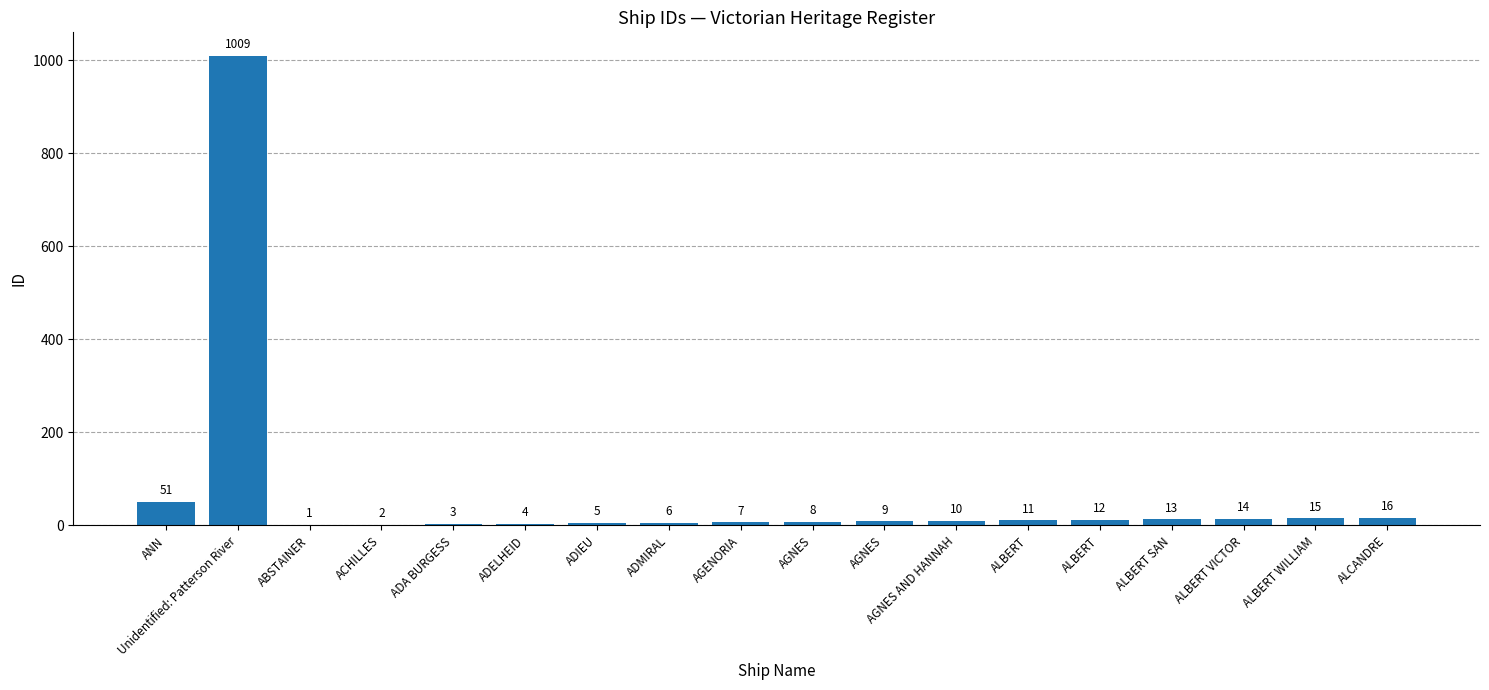

What is the greatest value displayed?

1009